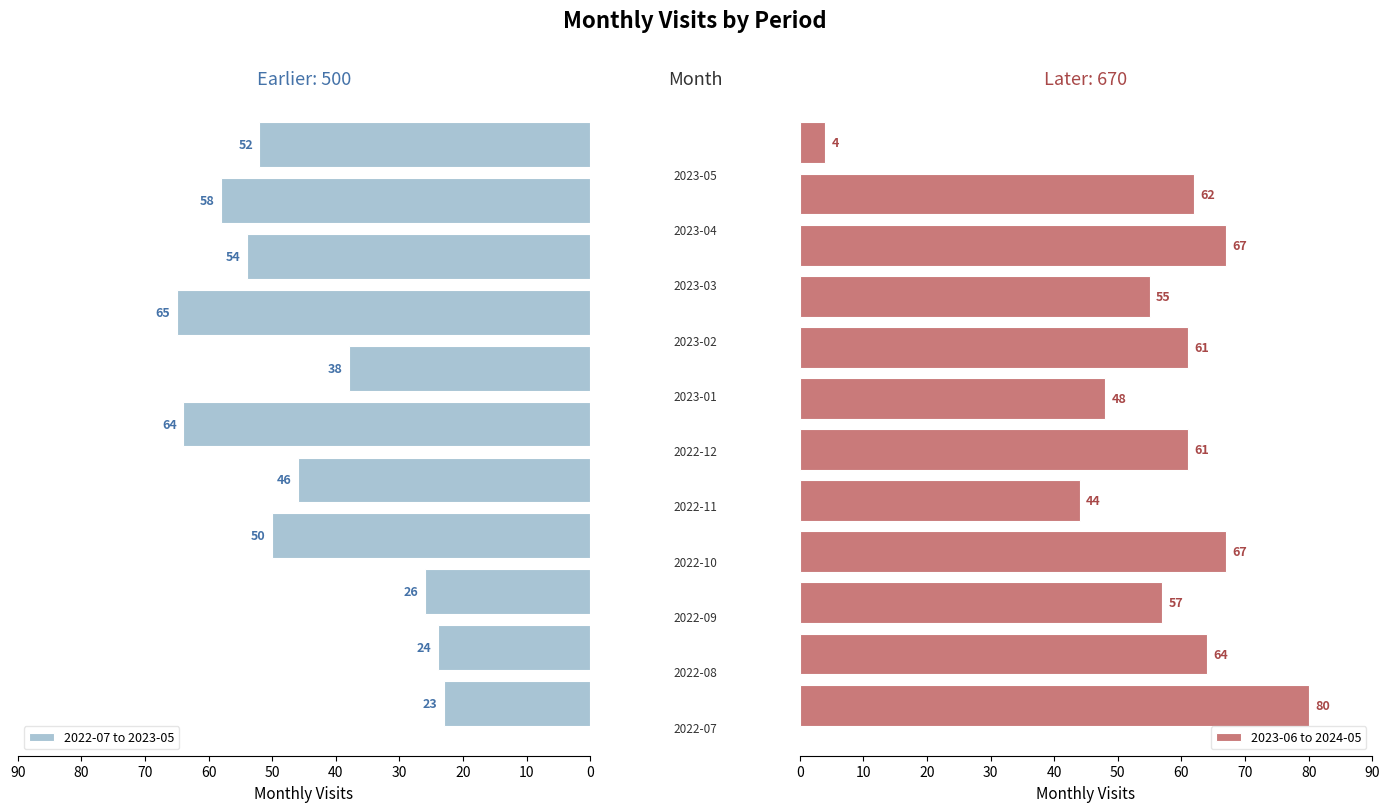

What is the sum of all 2022-07 to 2023-05 values?

500